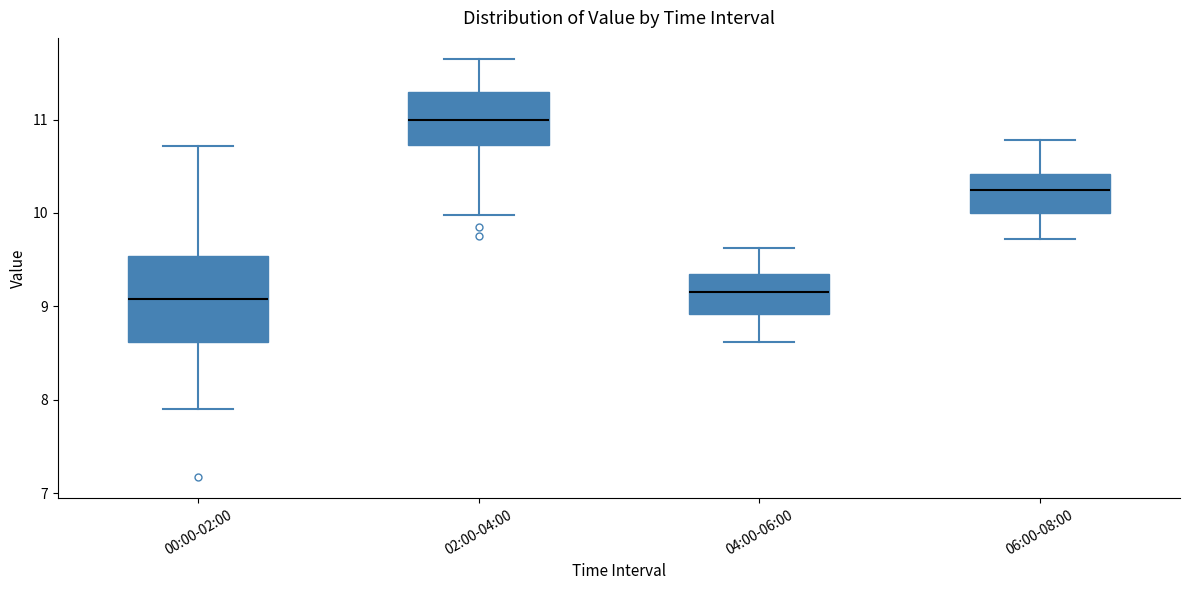

Where does the median line of the box for 04:00-06:00 sit on the y-axis? The values are not printed on the chart, so give them approximately, as read against the axis.

9.2